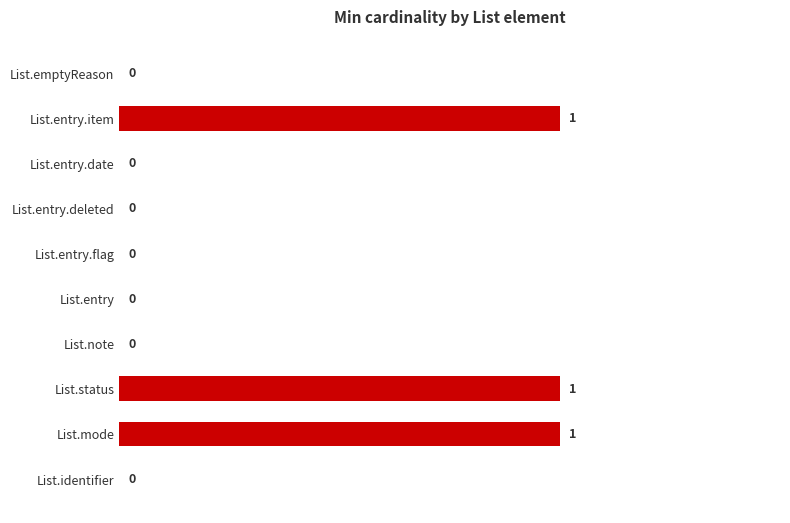

Count the values in the range 0 to 1.

10